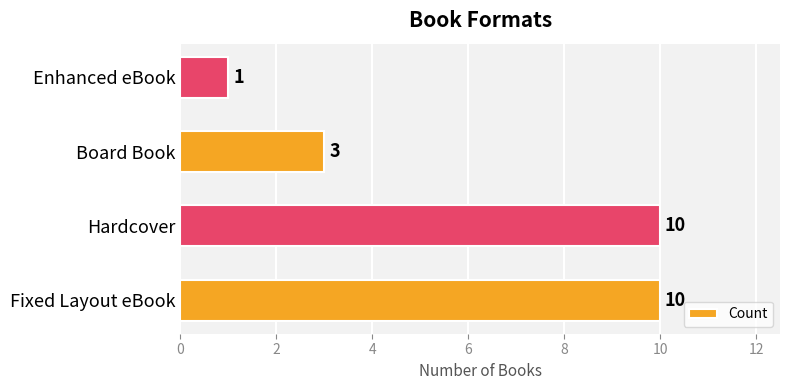

What is the maximum value shown in the chart?

10